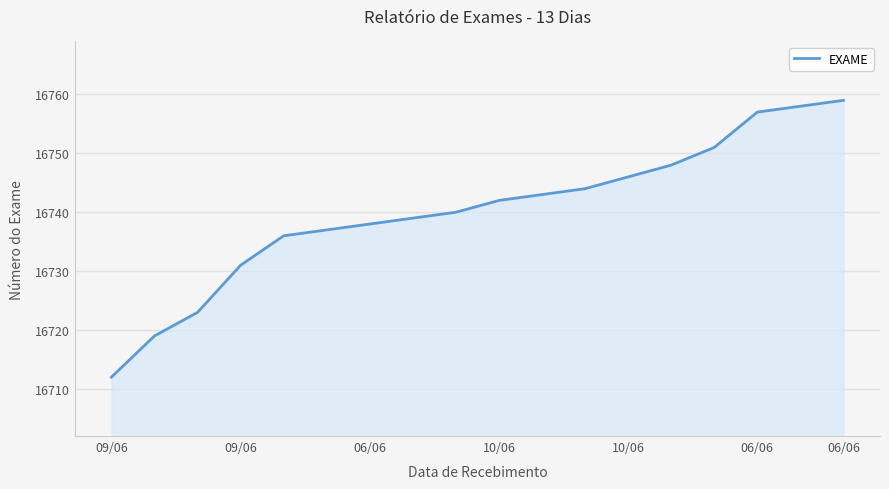

What is the smallest value displayed?

16712